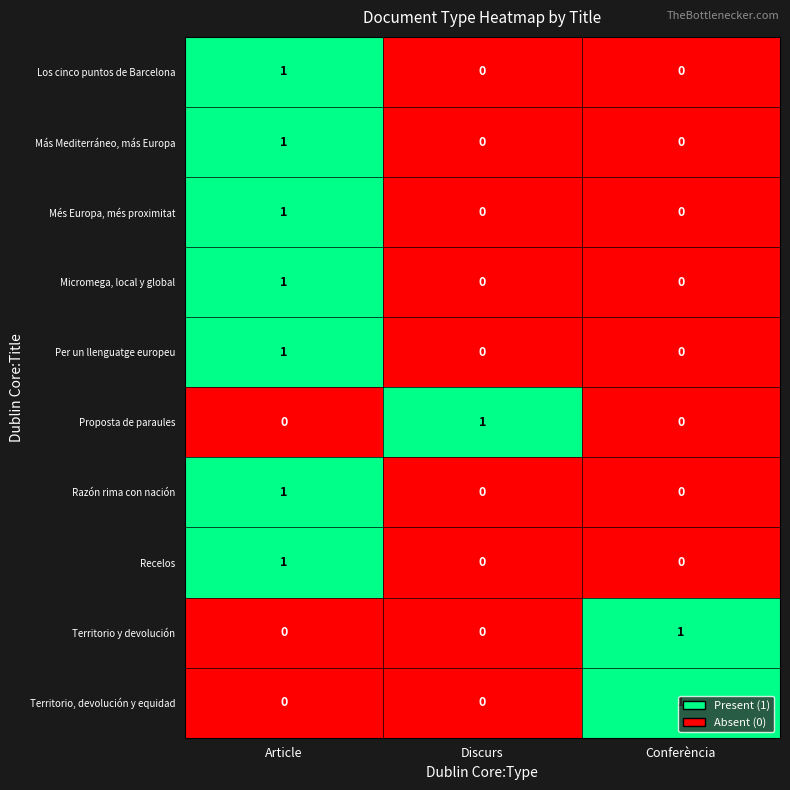

At how many categories does at least one series exceed 0?

3